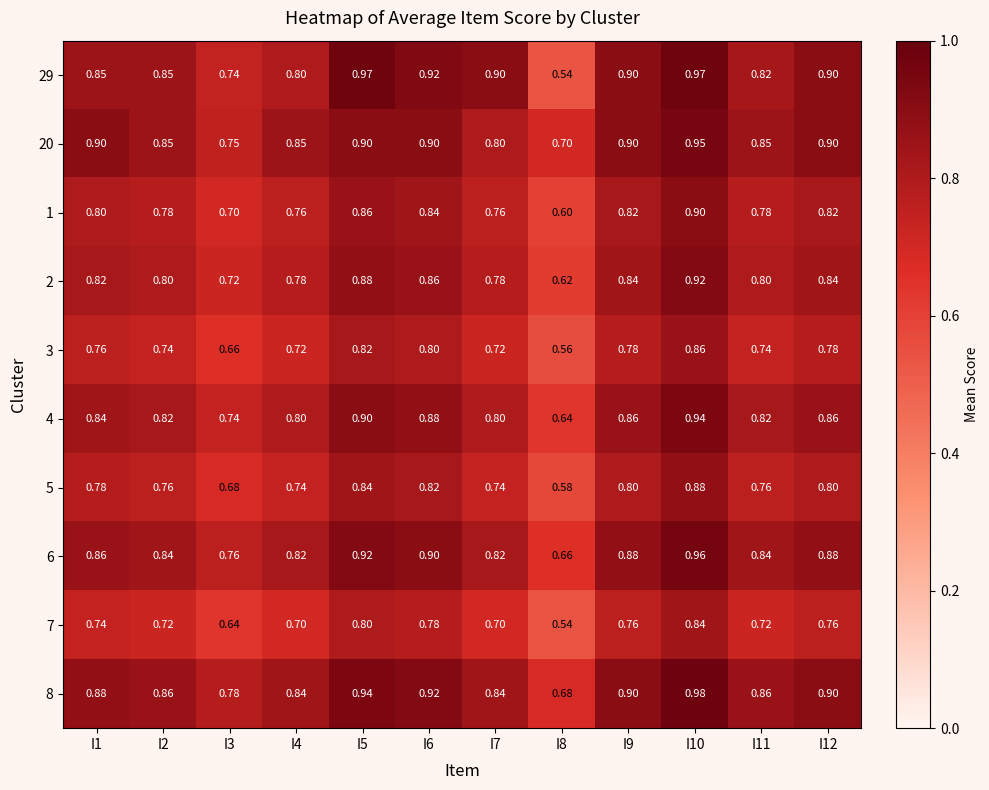

Is the value of 6 at I12 greater than the value of 2 at I2?

Yes